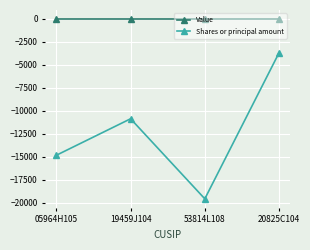

True or false: Shares or principal amount and Value cross at least once.

False